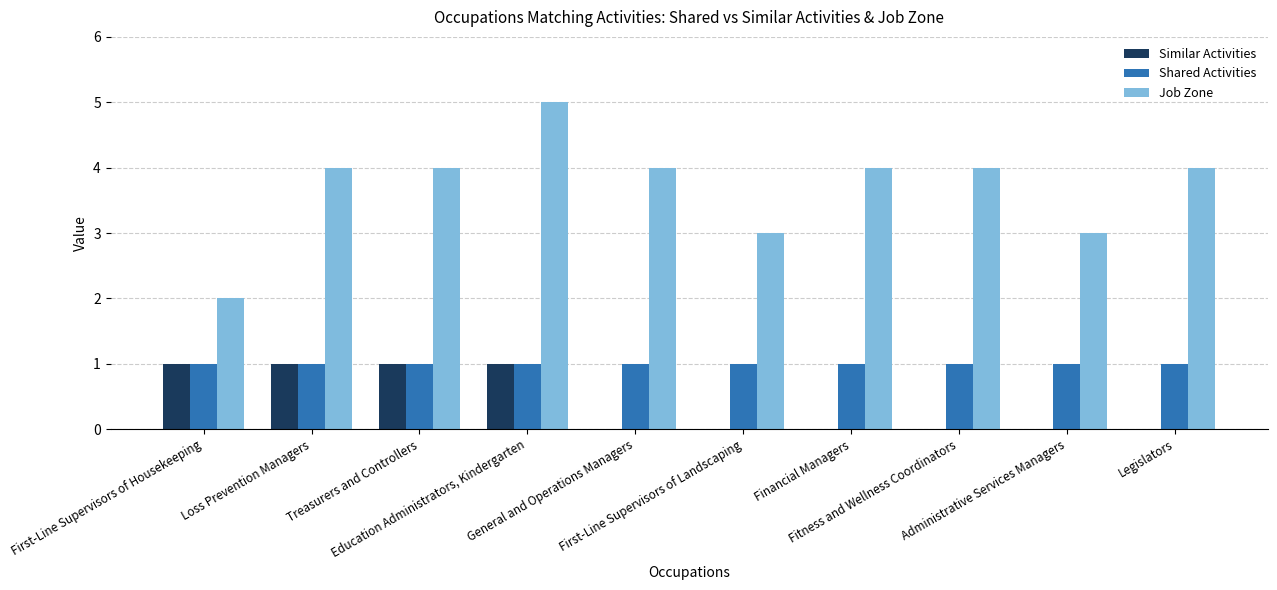

Between First-Line Supervisors of Housekeeping and General and Operations Managers, which series saw the biggest shift?

Job Zone